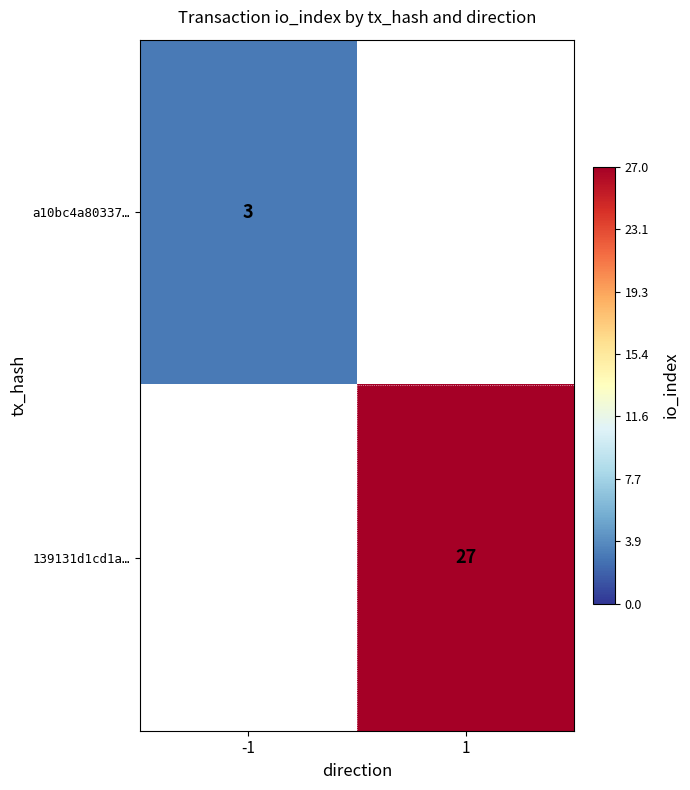

The value of a10bc4a80337… at -1 is 3. True or false?

True